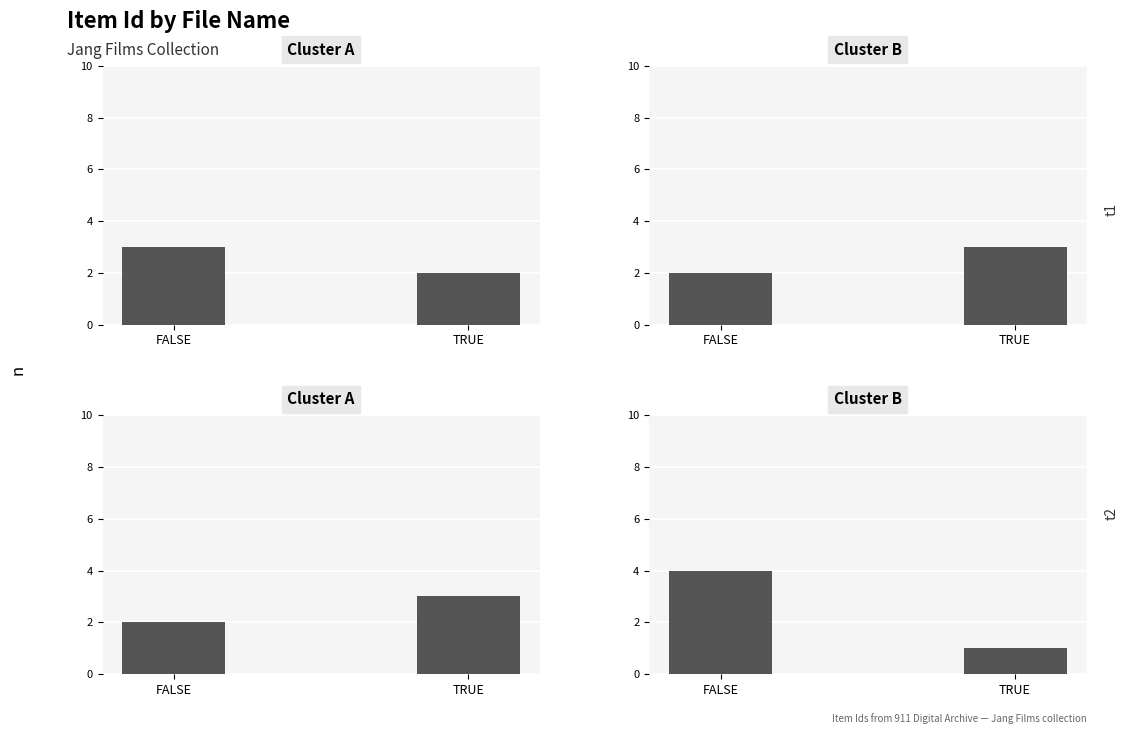

The value at 3JANGstream_200x150.mov is 119809. True or false?

False